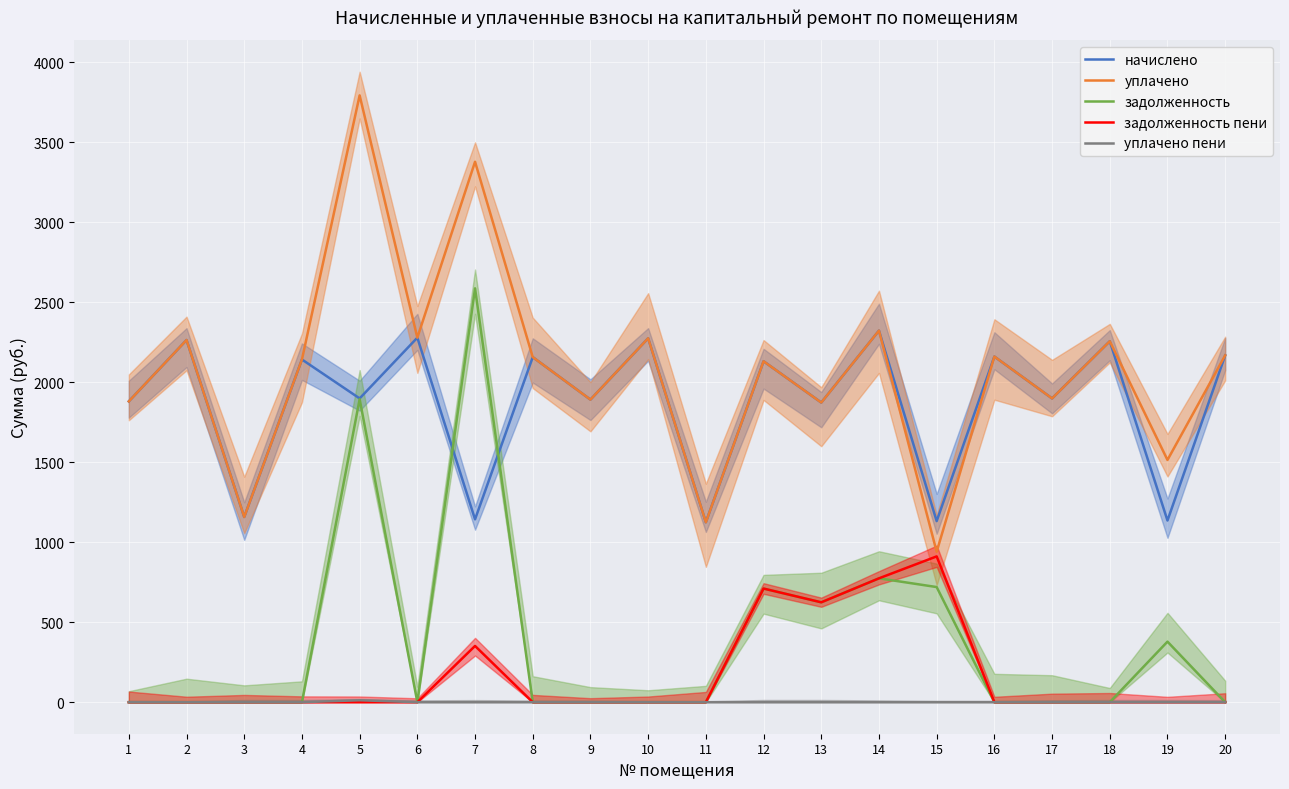

The уплачено series shows 2278.6 at 6. True or false?

True